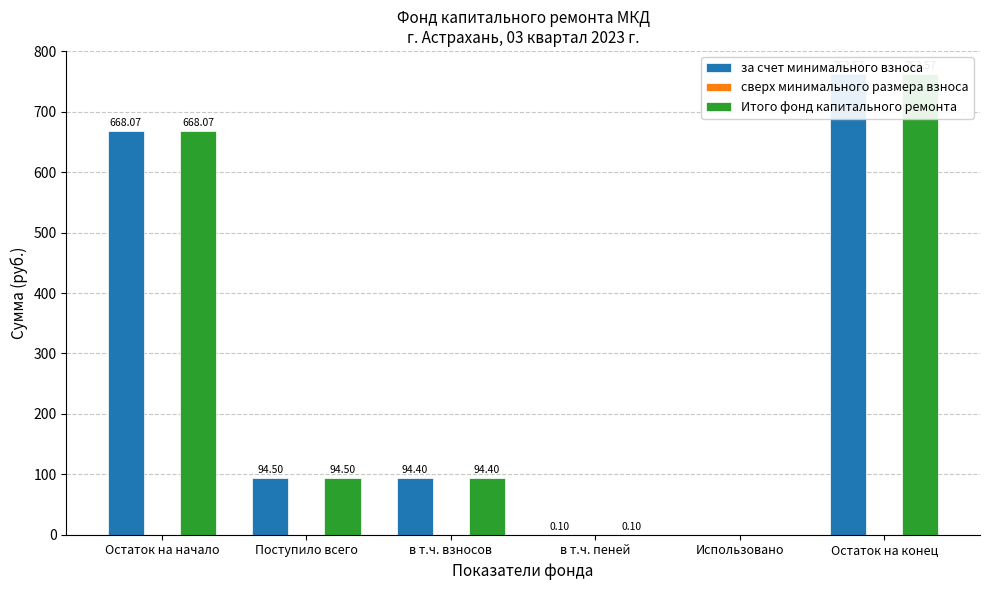

What is the average value of the Итого фонд капитального ремонта series?

269.9